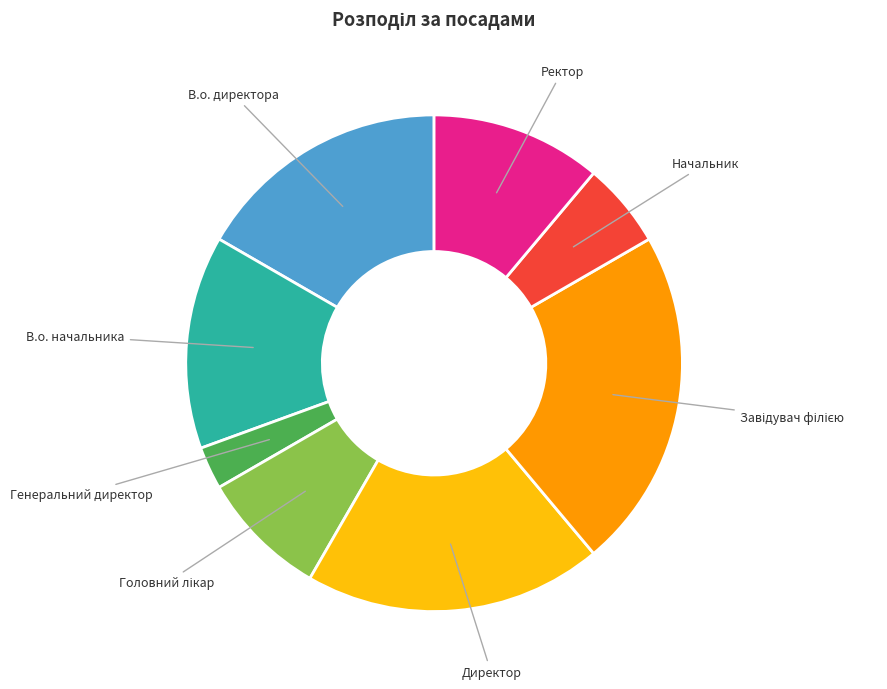

Is there a majority slice in this chart?

No